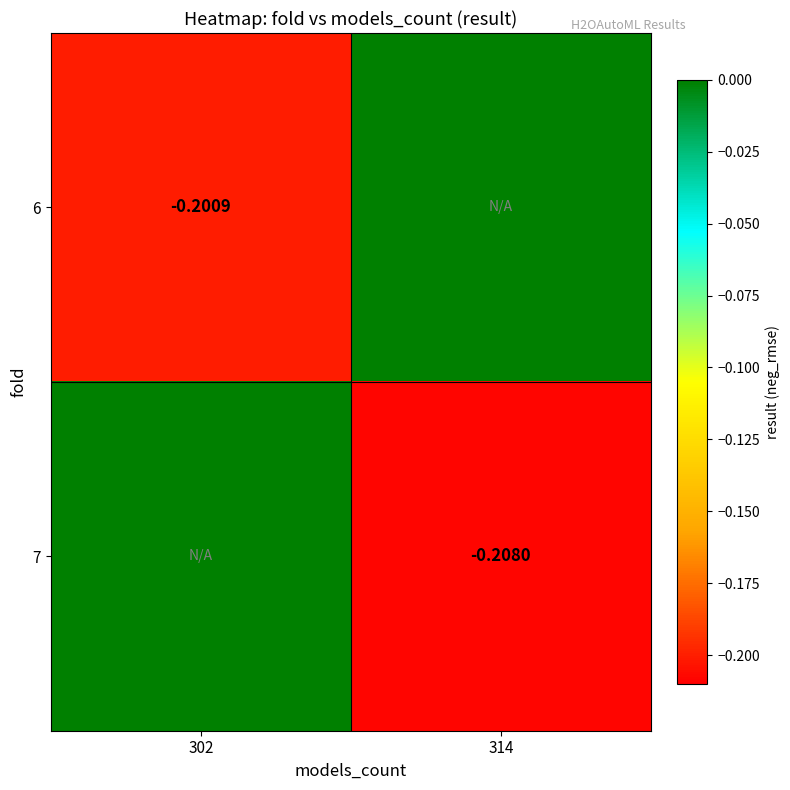

What is the spread (max minus min) of values at 302?

0.2